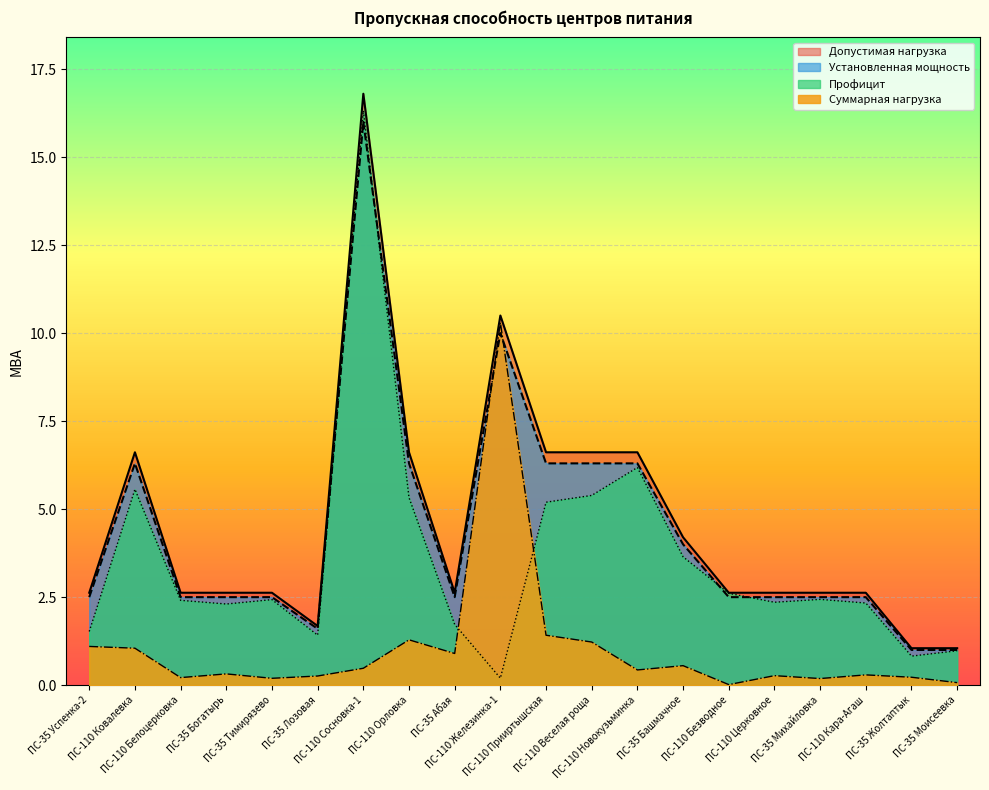

Rank the series by their maximum value, from lowest to highest.

Суммарная нагрузка, Установленная мощность, Профицит, Допустимая нагрузка